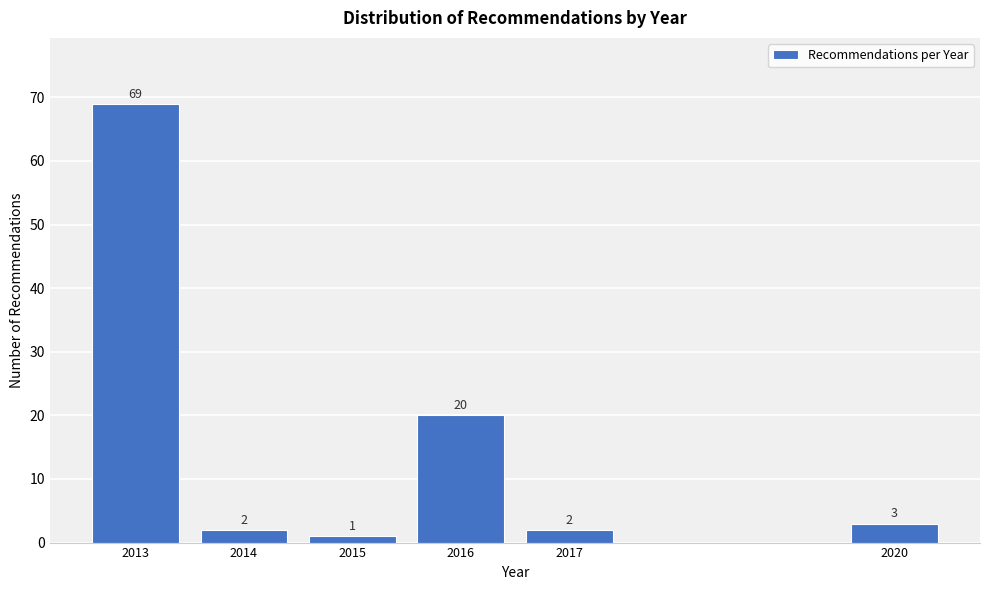

Reading left to right, extract all data points from this chart.

69	2	1	20	2	3